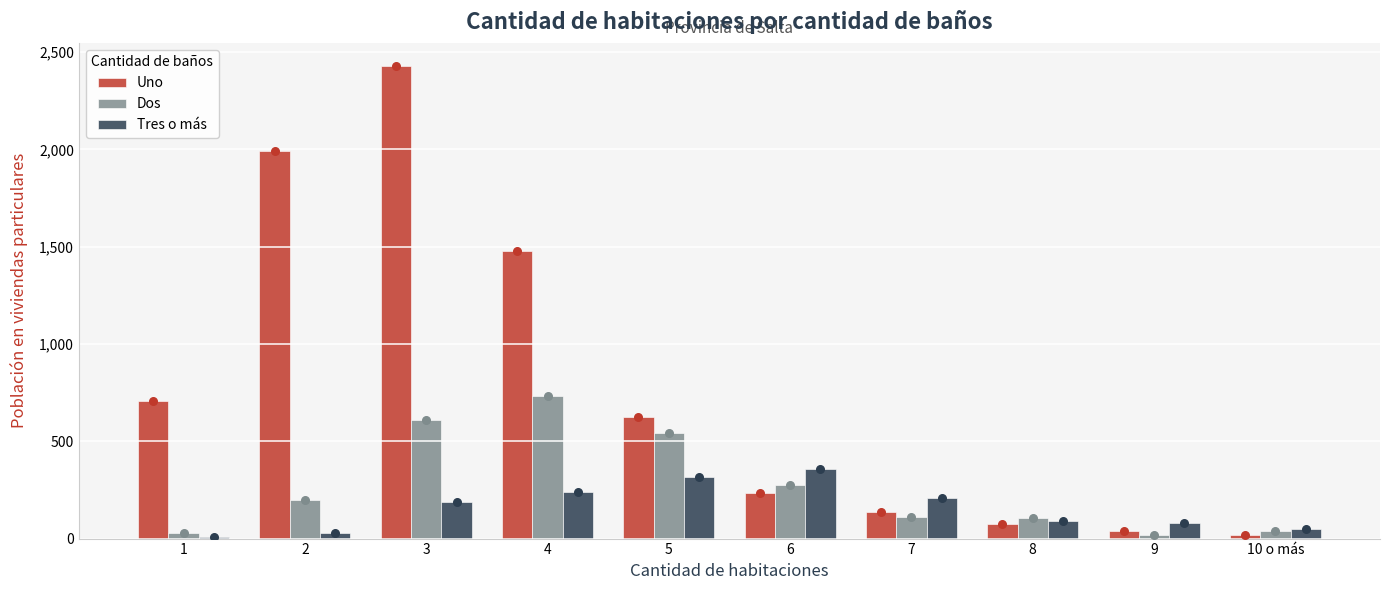

What are all the series names shown in the legend?

Uno, Dos, Tres o más